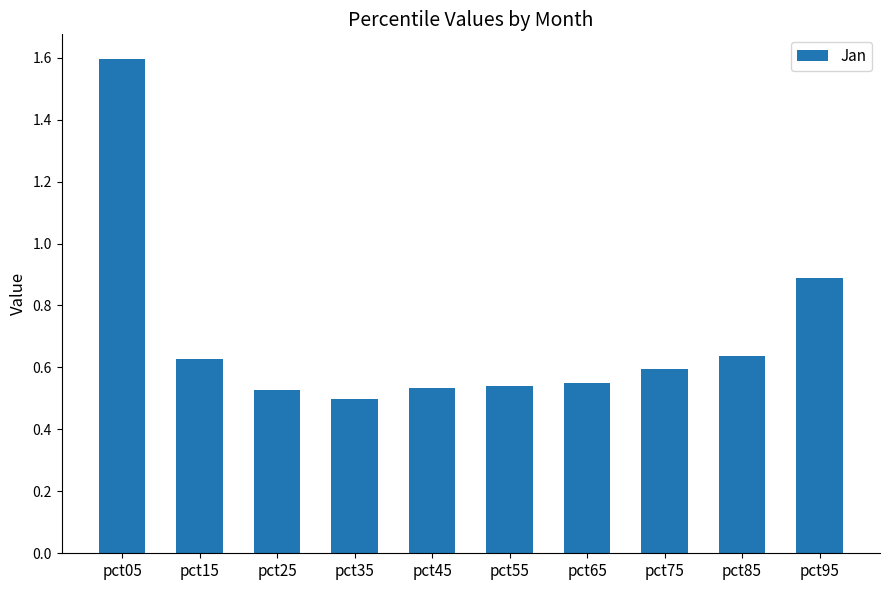

Count the values in the range 0 to 1.

9